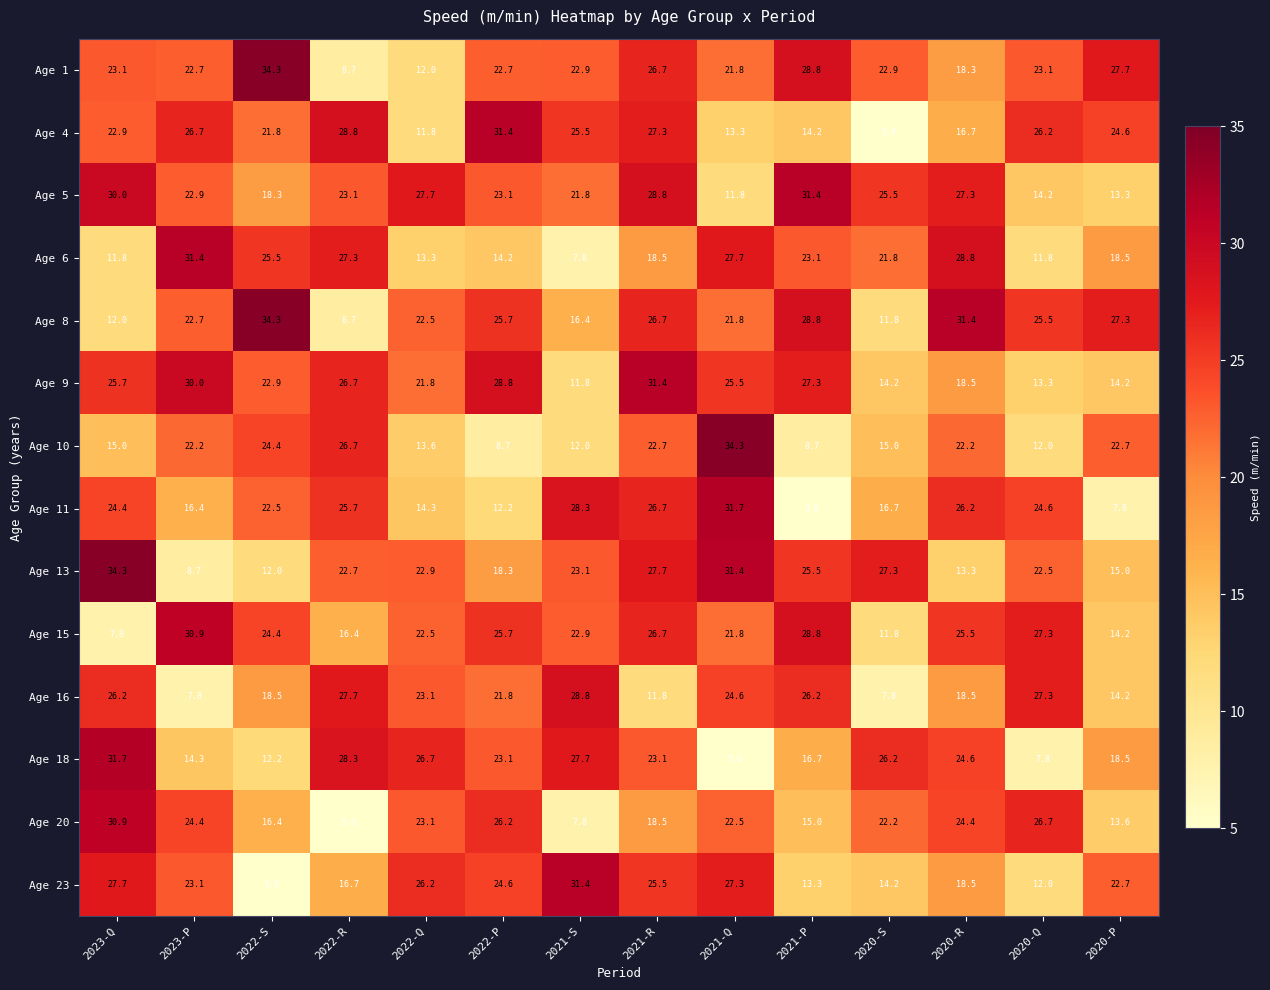

What is the minimum value shown in the chart?

5.0